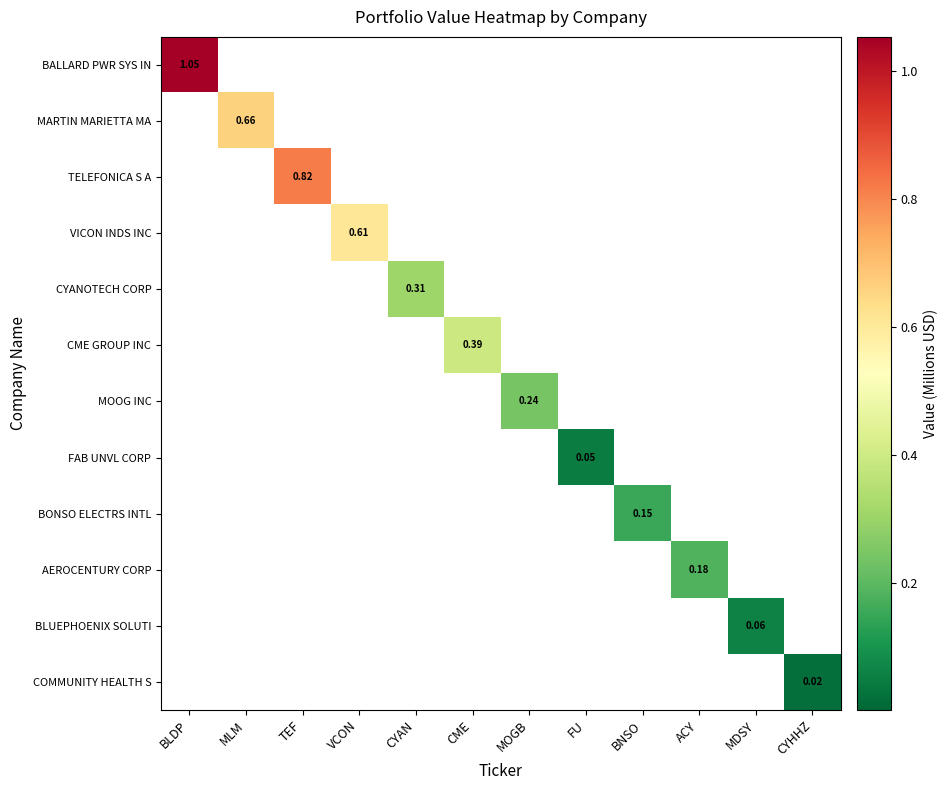

What is the highest value of the BONSO ELECTRS INTL series?

0.2